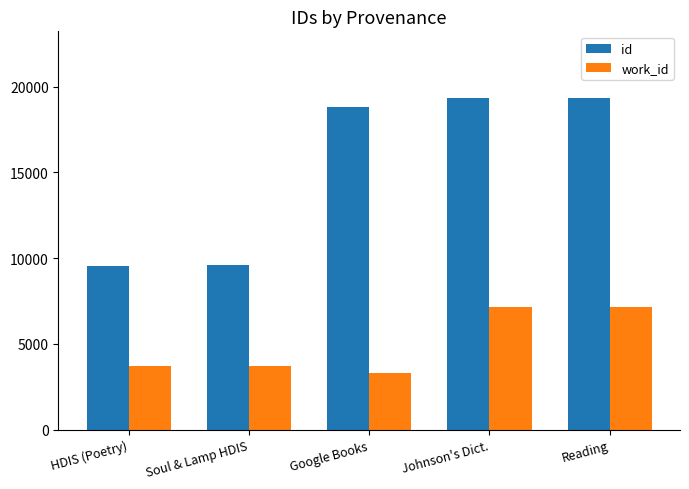

True or false: id has a value of 9606 at Soul & Lamp HDIS.

True